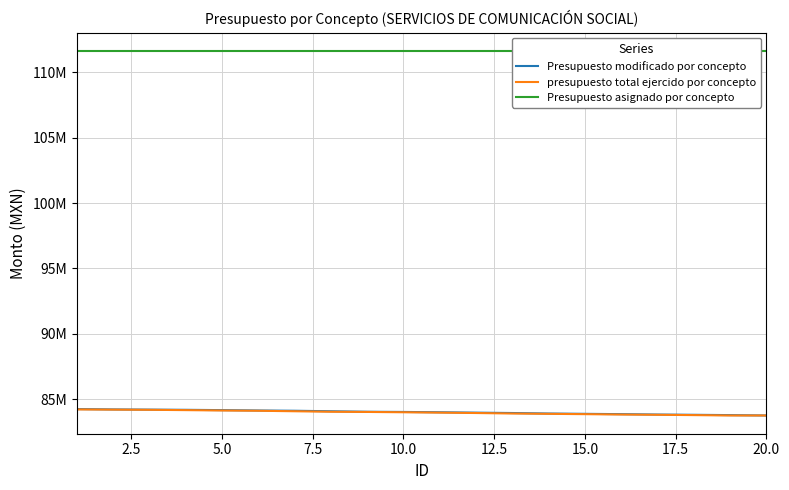

What is the label of the 6th point from the right?

14